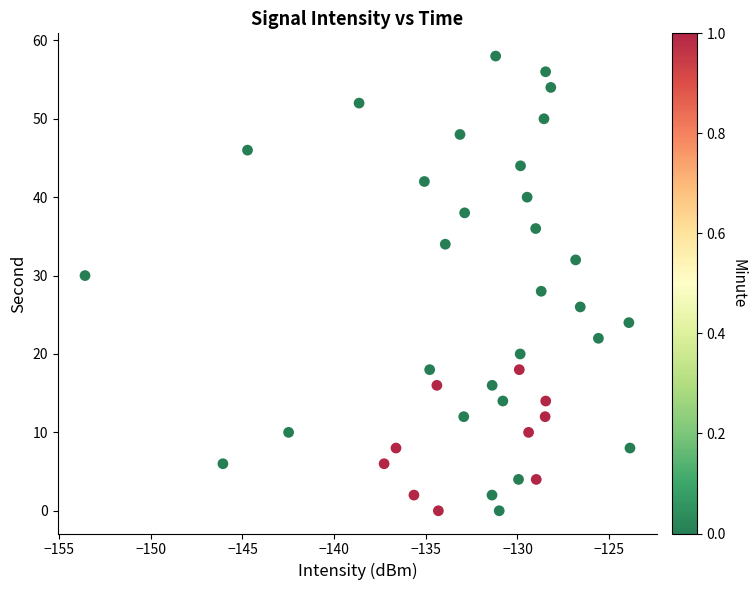

What is the range of Y values (max minus min)?

58